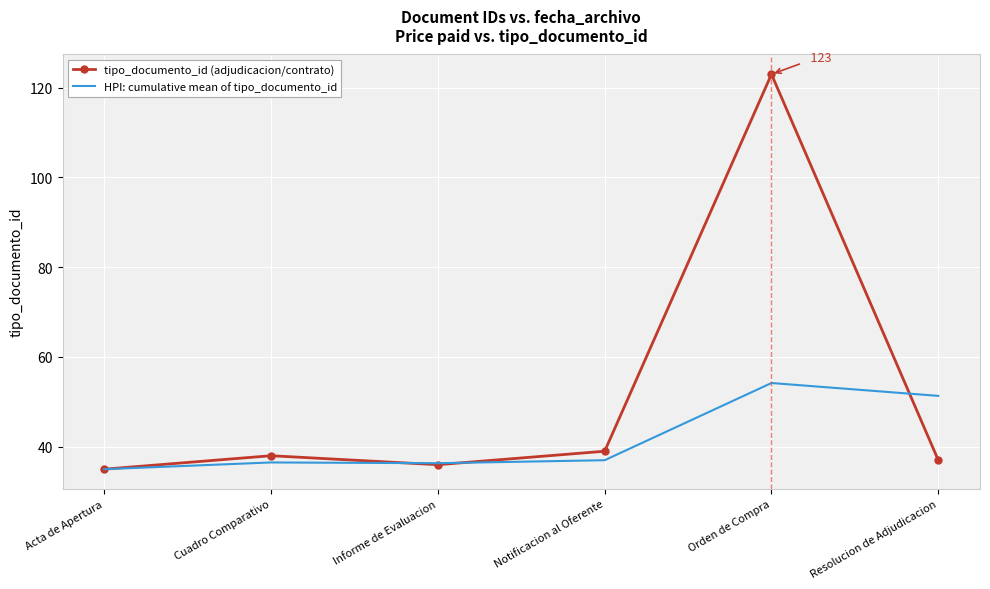

After their last crossing, which series has the higher values: tipo_documento_id (adjudicacion/contrato) or HPI: cumulative mean of tipo_documento_id?

HPI: cumulative mean of tipo_documento_id